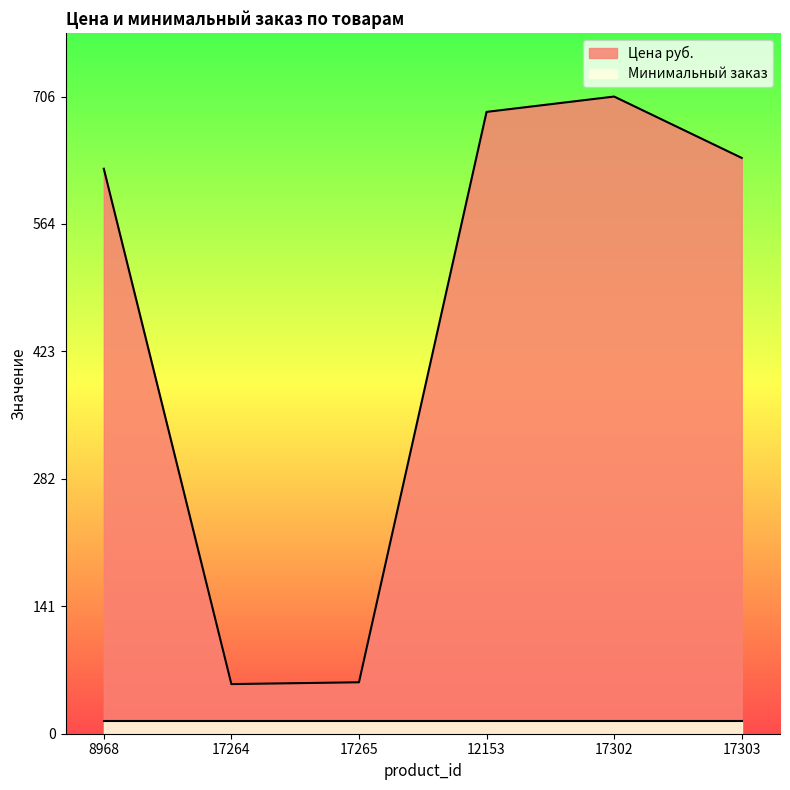

How many points are higher than both their immediate neighbors (excluding endpoints)?

1